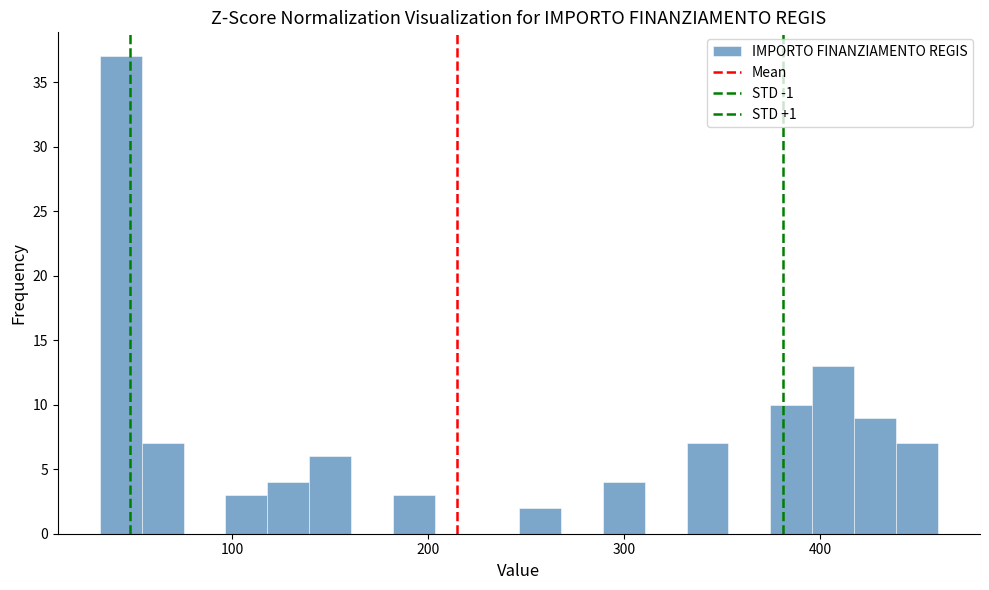

Read against the x-axis, roughly where is the centre of the tallest bar?

40